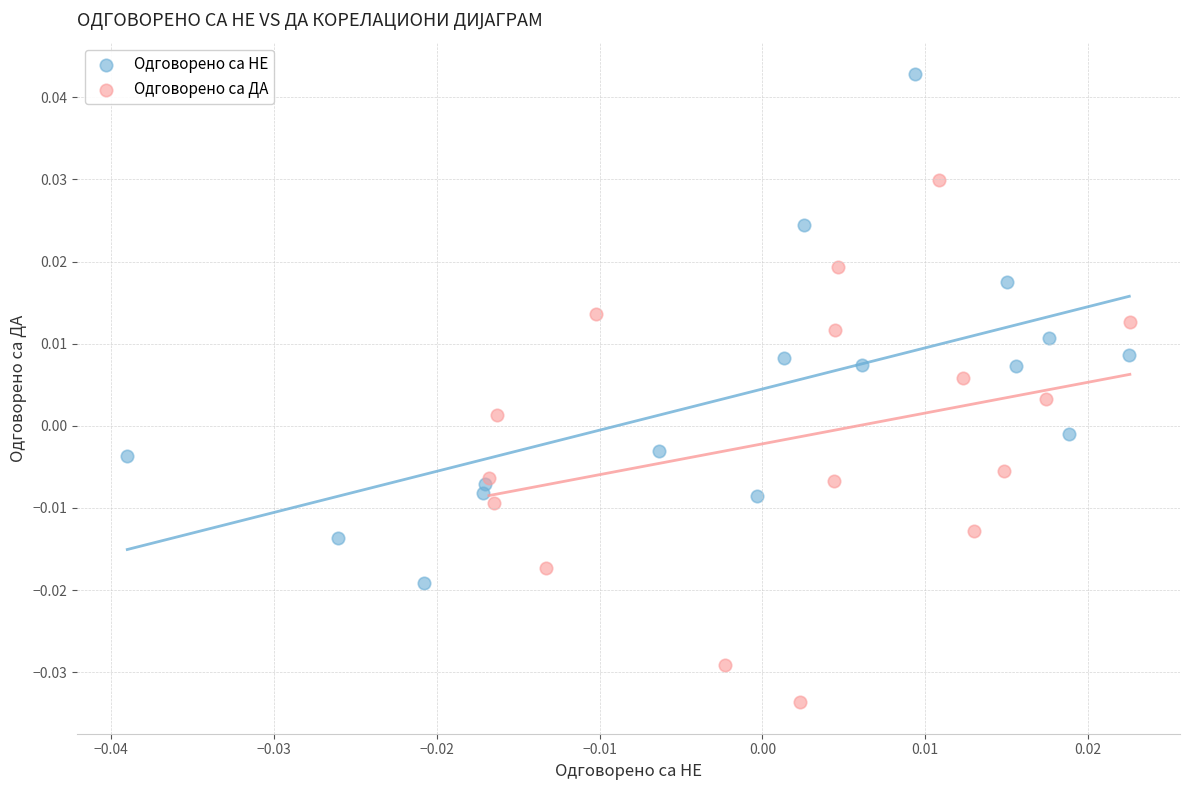

Which series contains the lowest Y value?

Одговорено са ДА